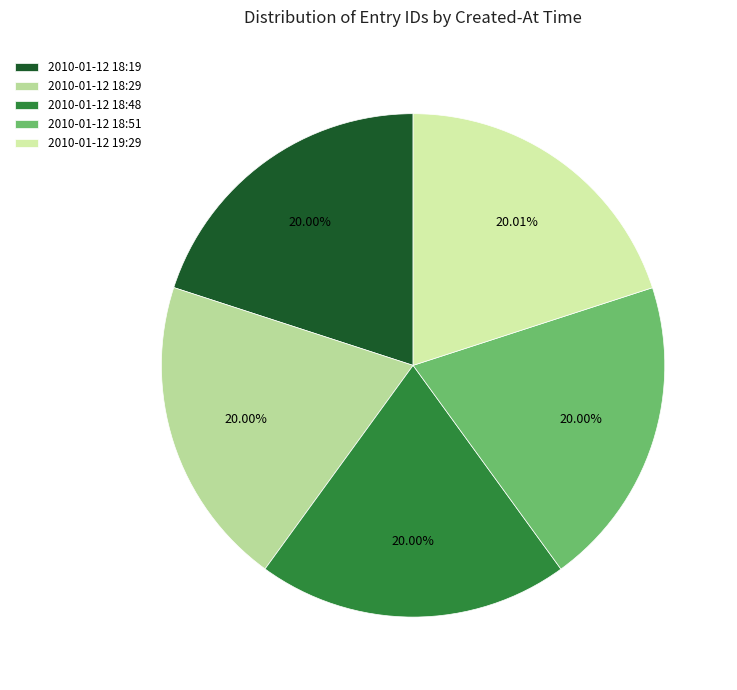

Do 2010-01-12 18:48 and 2010-01-12 18:19 together represent more than half of the pie?

No